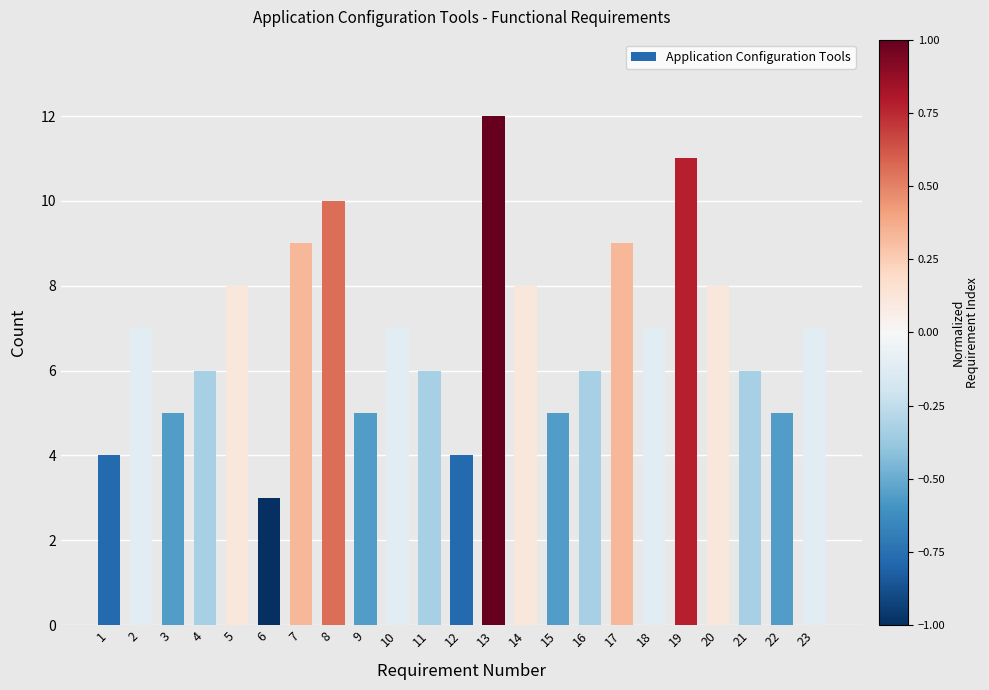

Reading left to right, extract all data points from this chart.

1=4	2=7	3=5	4=6	5=8	6=3	7=9	8=10	9=5	10=7	11=6	12=4	13=12	14=8	15=5	16=6	17=9	18=7	19=11	20=8	21=6	22=5	23=7